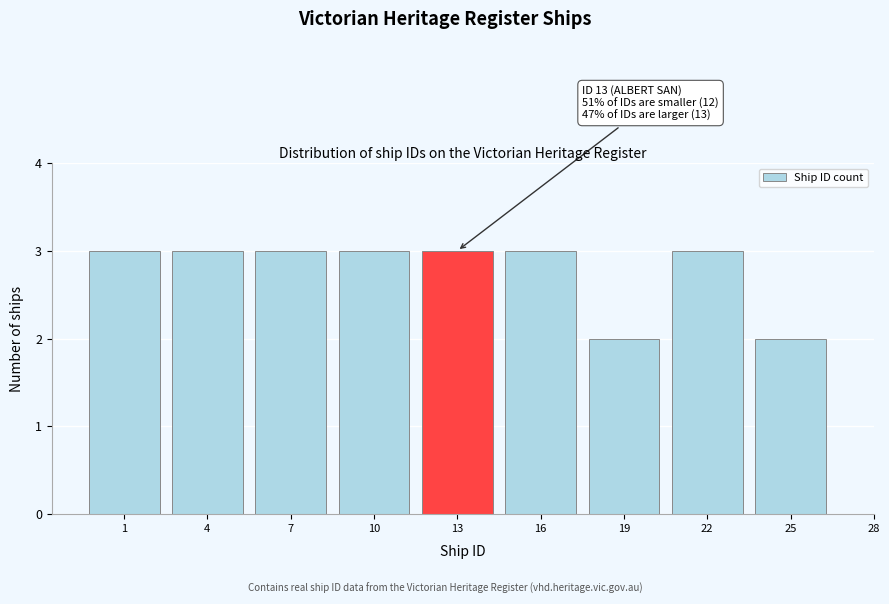

Reading left to right, transcribe all the data shown in this chart.

3	3	3	3	3	3	2	3	2